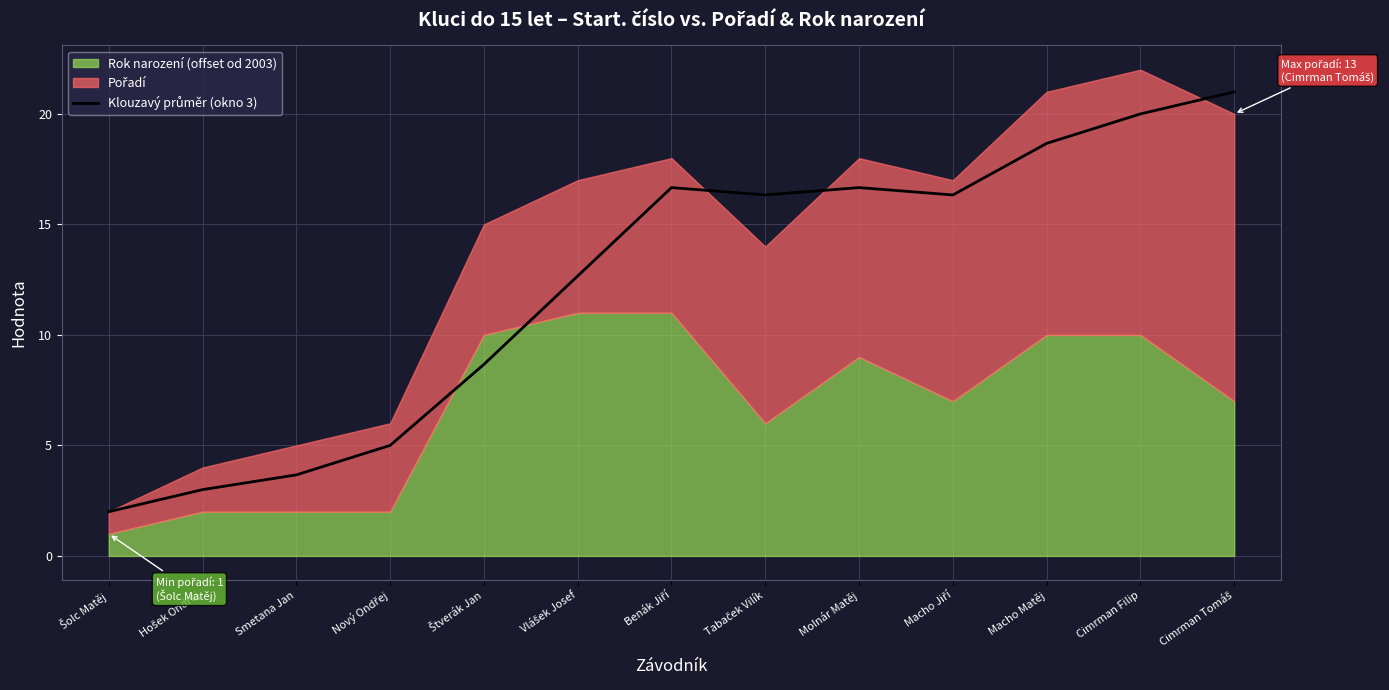

What is the sum of all values?

160.7